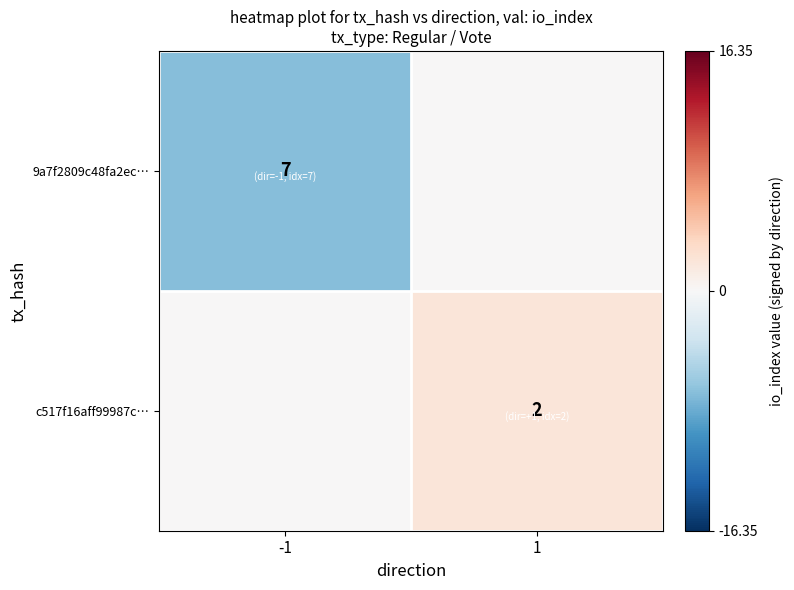

The value of 9a7f2809c48fa2ec… at -1 is 7. True or false?

True